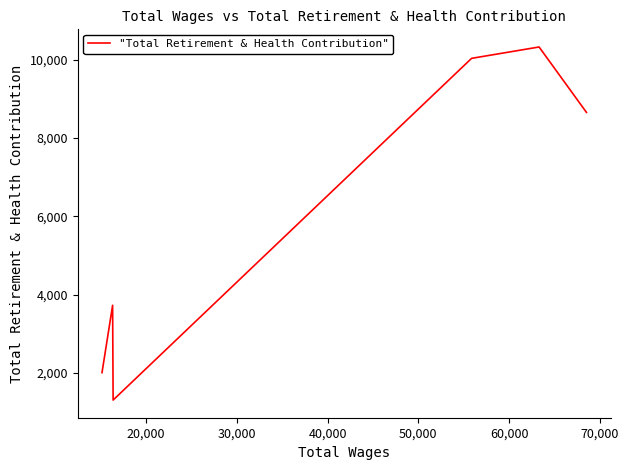

What is the greatest value displayed?

10324